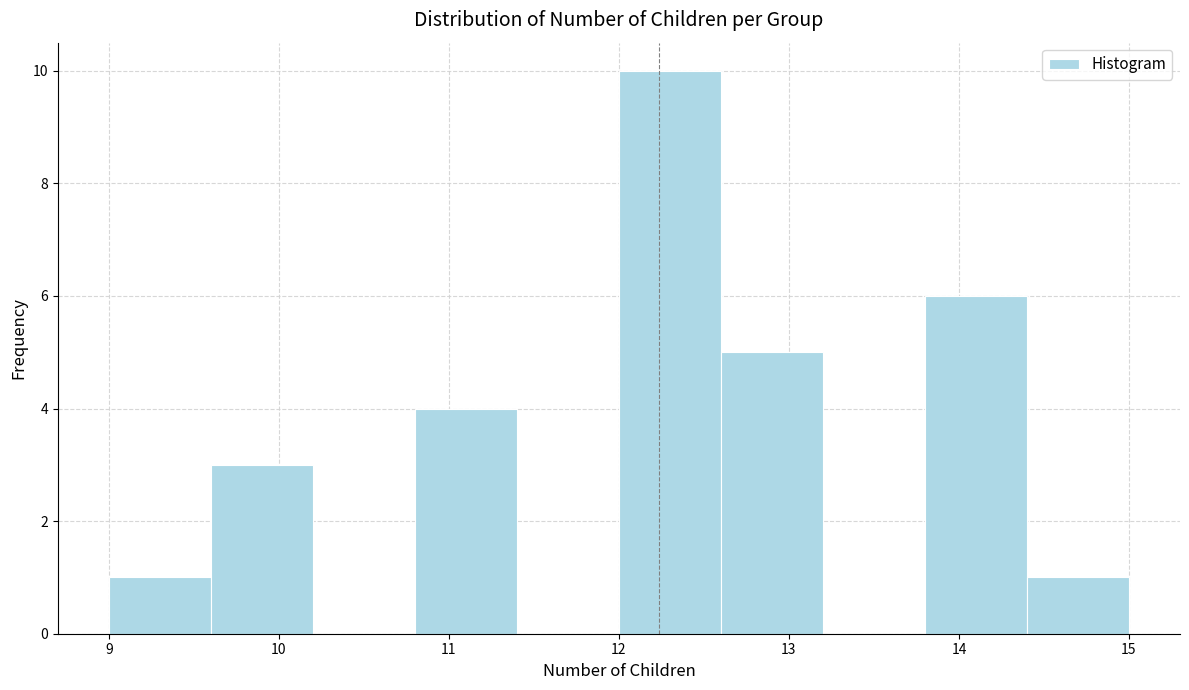

Which range on the x-axis has the tallest bar?

12.0 to 12.6